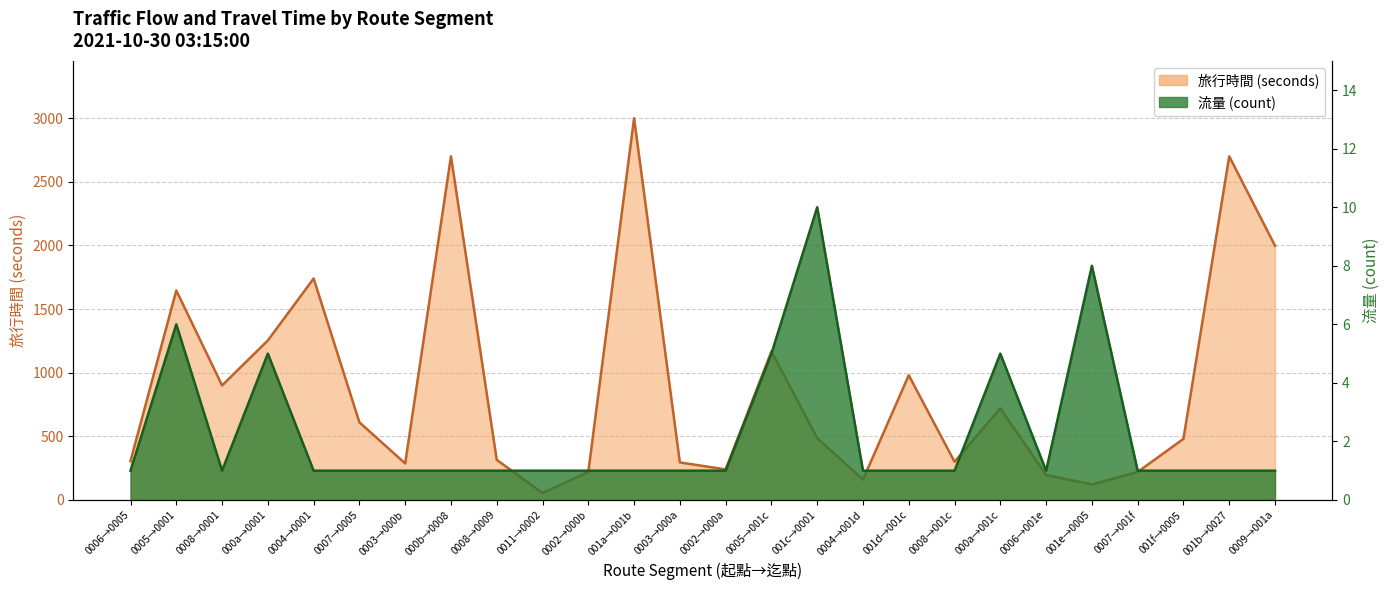

What are all the series names shown in the legend?

旅行時間, 流量